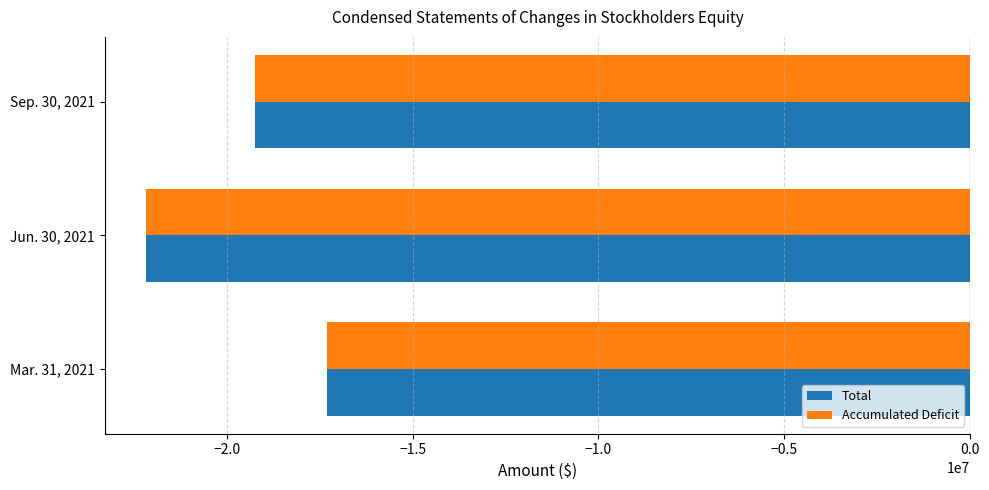

At which category is the sum across all series the highest?

Mar. 31, 2021